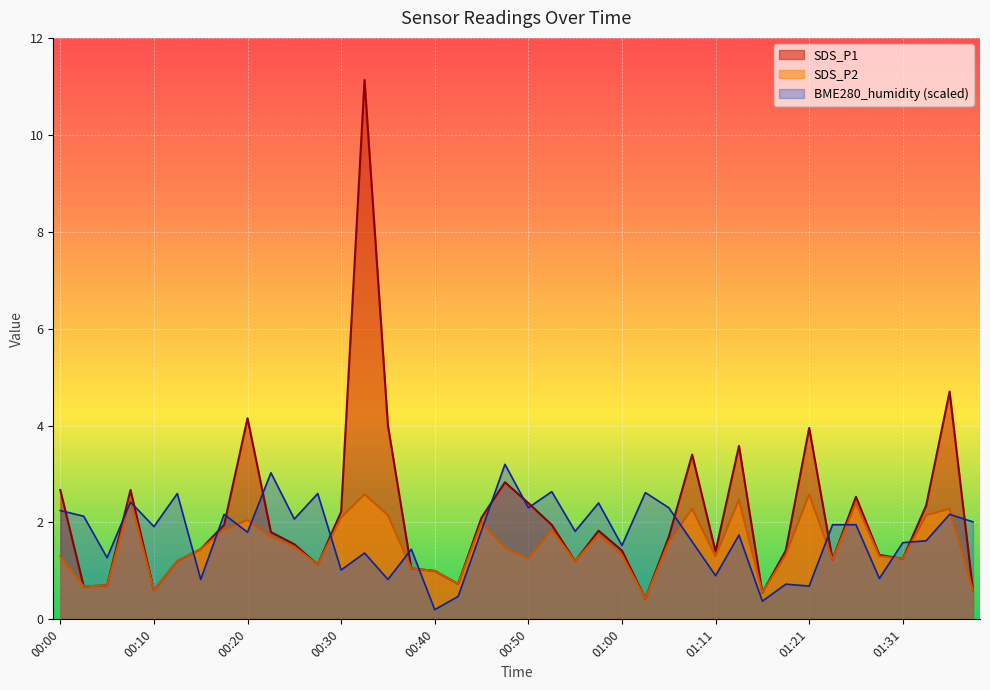

What is the lowest value of the SDS_P2 series?

0.4